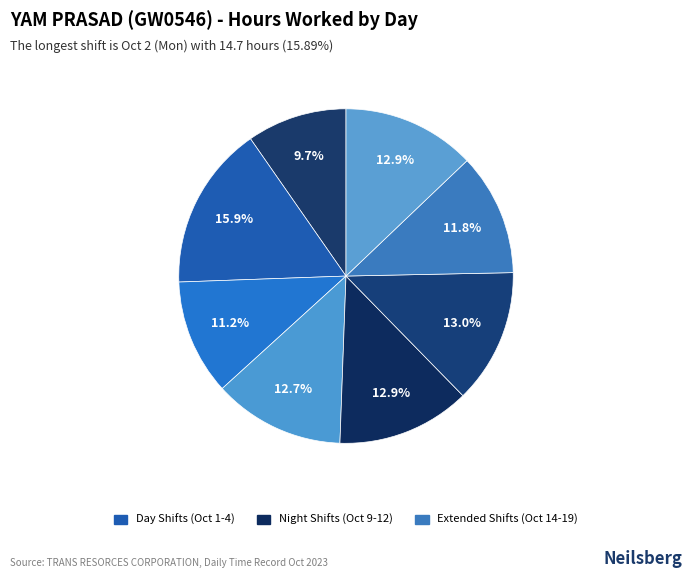

How many slices are in this pie chart?

8